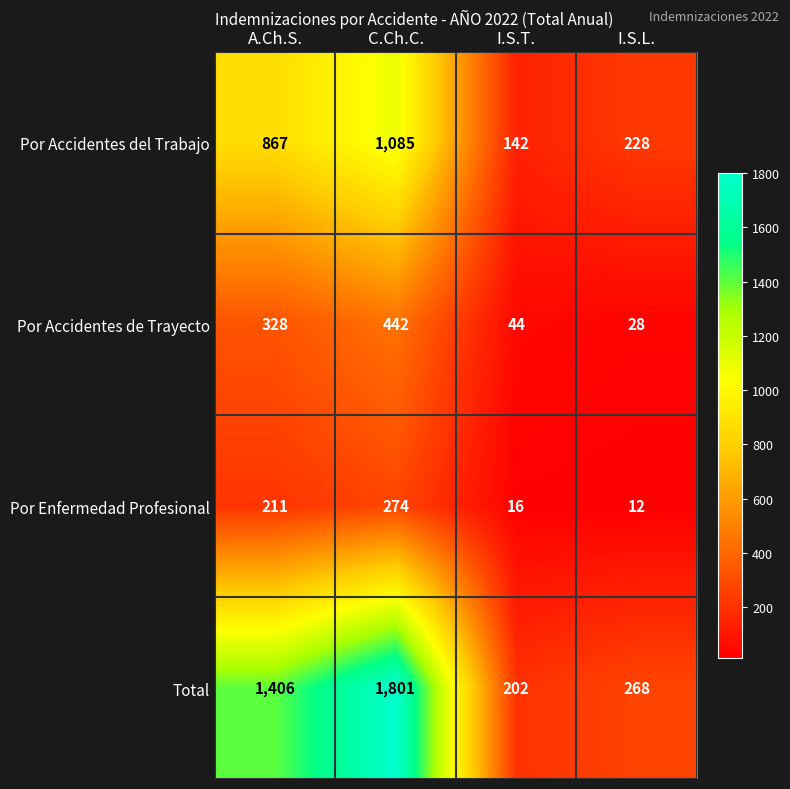

Which category has the highest value across all series?

C.Ch.C.